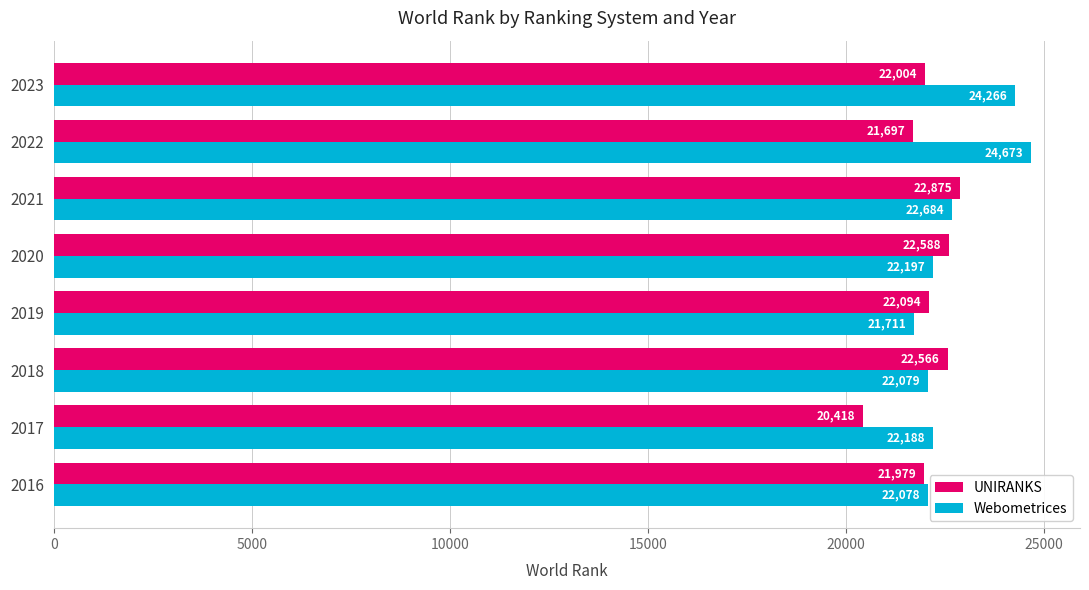

Which series has the largest total across all categories?

Webometrices